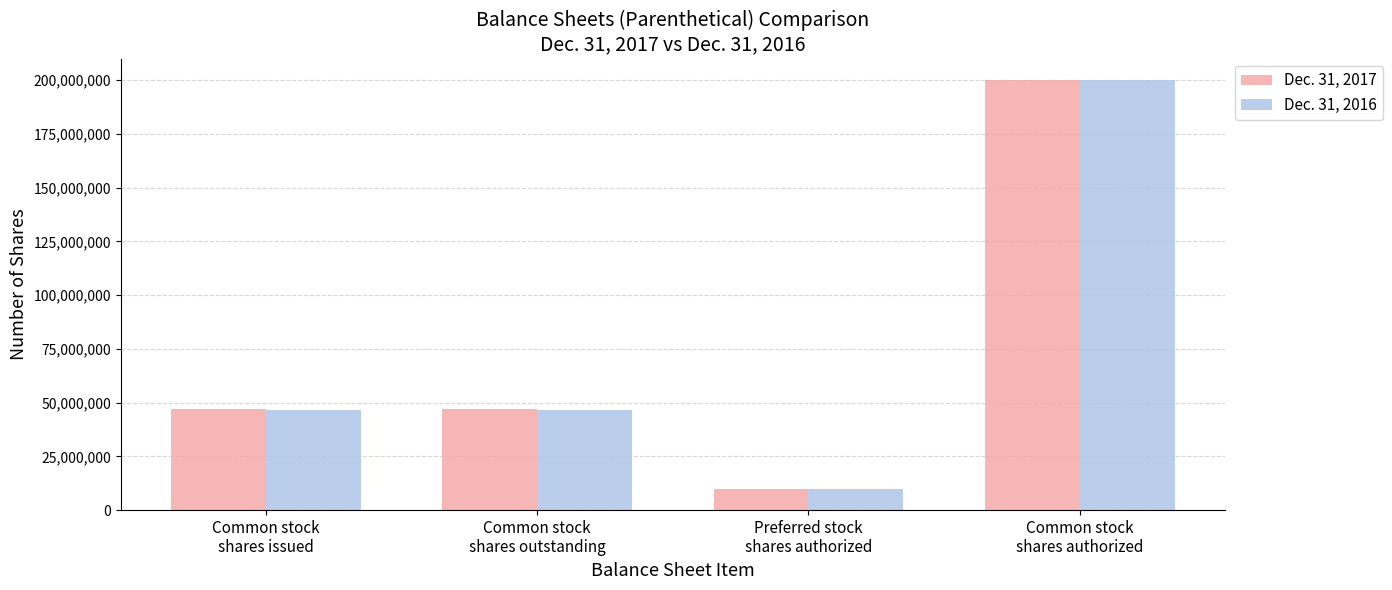

What position from the left is Common stock
shares issued?

1